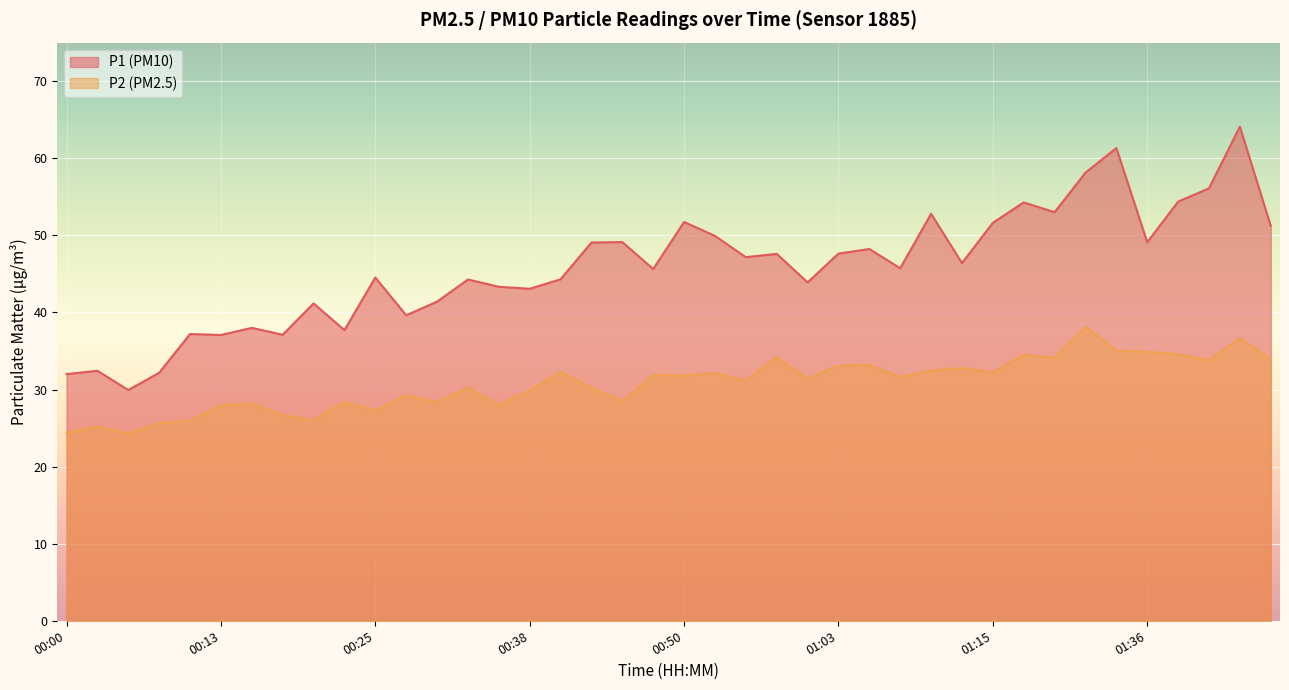

At which category is the sum across all series the highest?

01:44